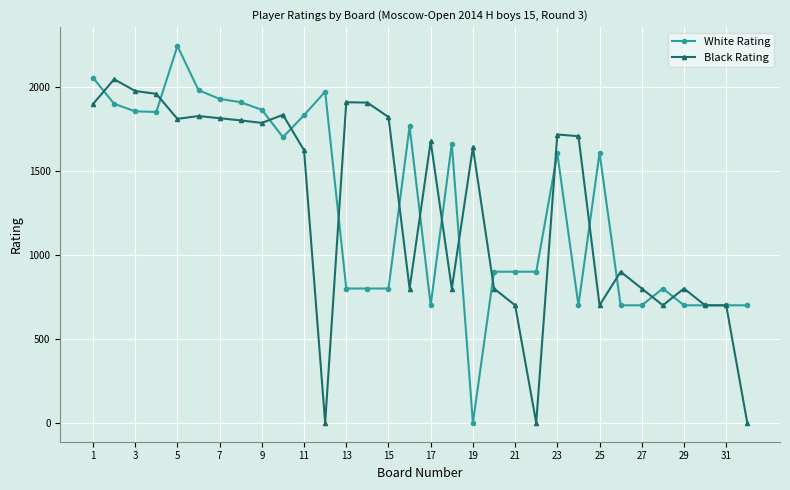

Which series has the widest spread of values?

White Rating